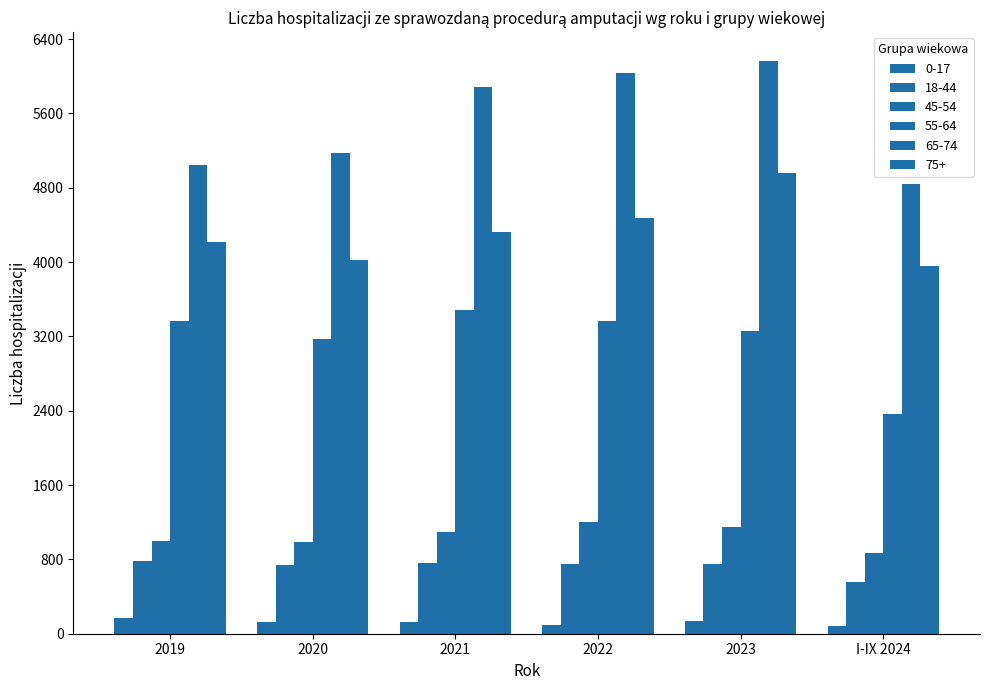

Between 2019 and 2023, which series saw the biggest shift?

65-74